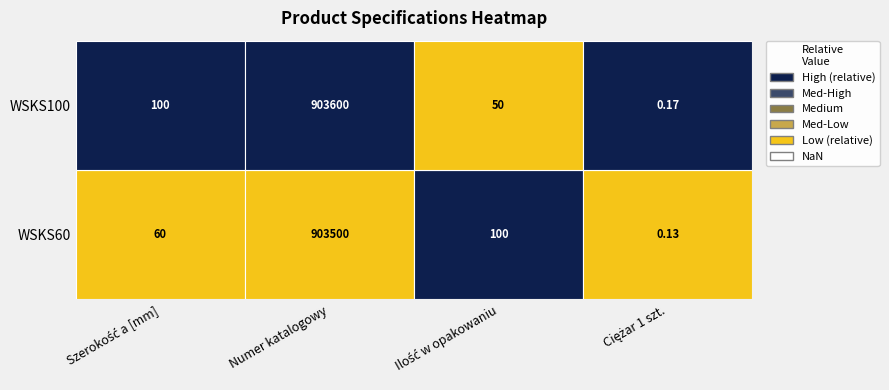

Between 0 and 1, which series saw the biggest shift?

WSKS100